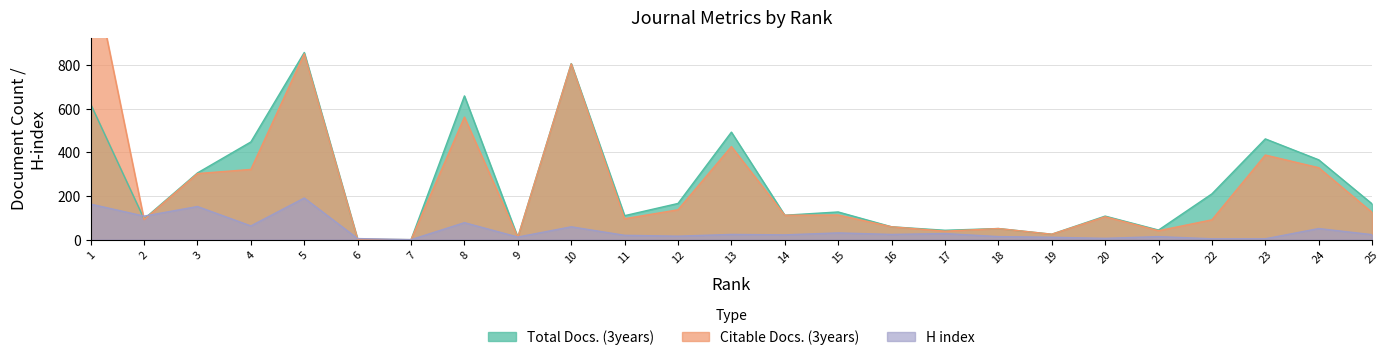

True or false: Citable Docs. (3years) and Total Docs. (3years) intersect in this chart.

True